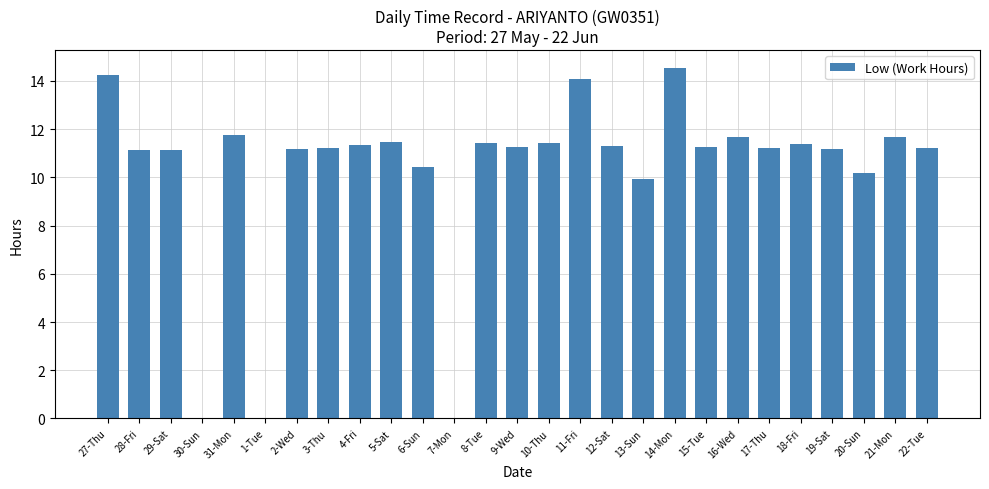

What is the sum of the values at 3-Thu and 12-Sat?

22.5